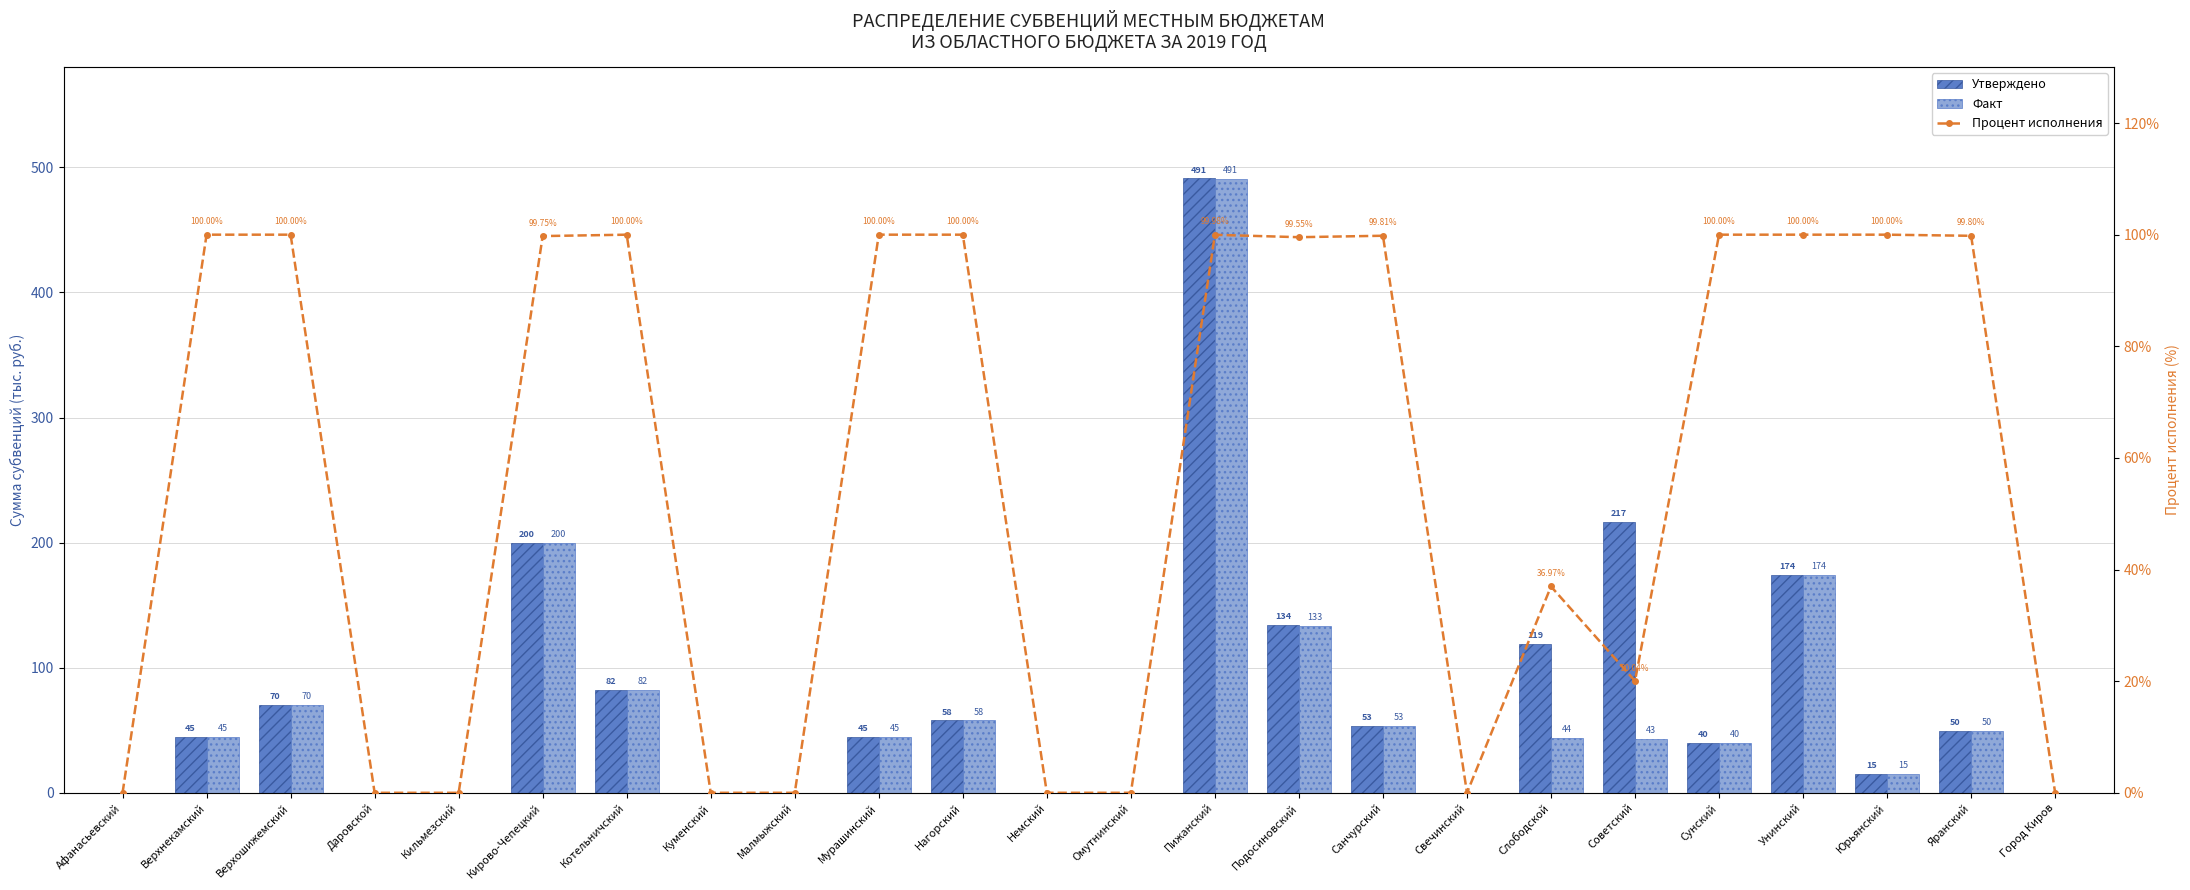

Rank the series by their average value, from highest to lowest.

Утверждено, Факт, Процент исполнения